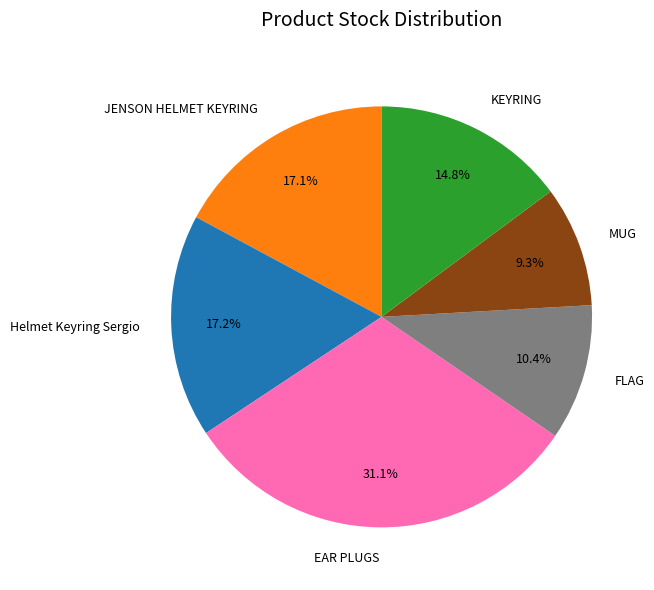

To the nearest percent, what is the difference between the MUG and Helmet Keyring Sergio slice percentages?

8%